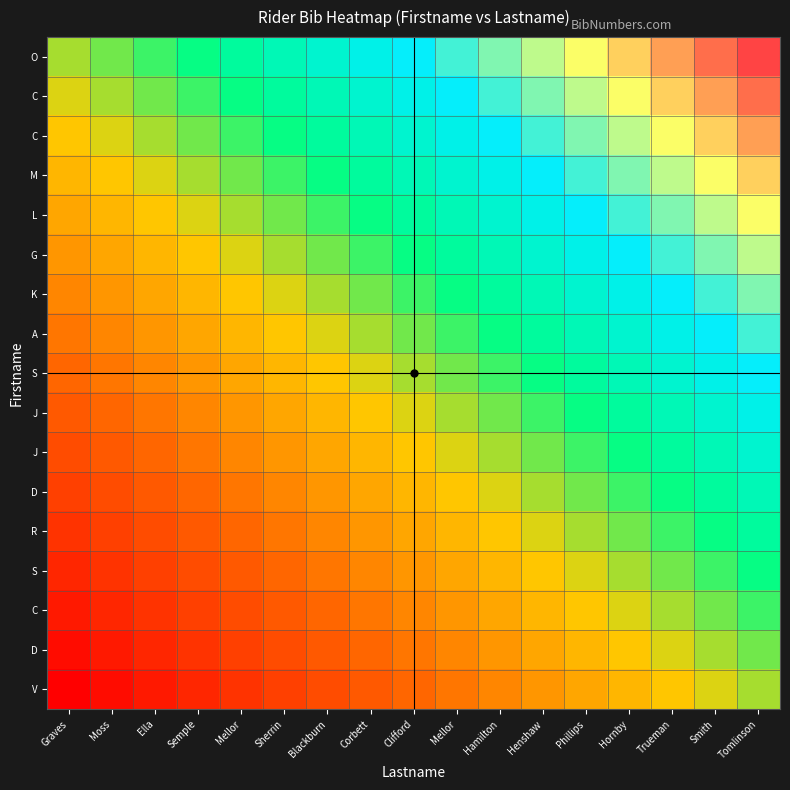

What is the total value across all series at Mellor?

6.4